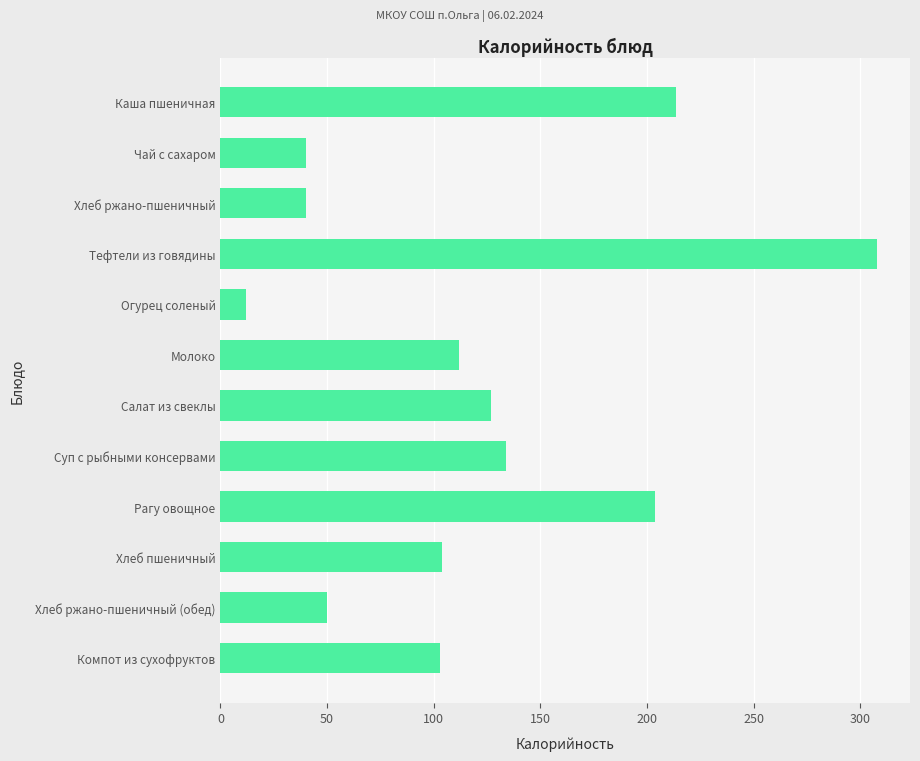

What is the label of the 6th bar from the bottom?

Салат из свеклы